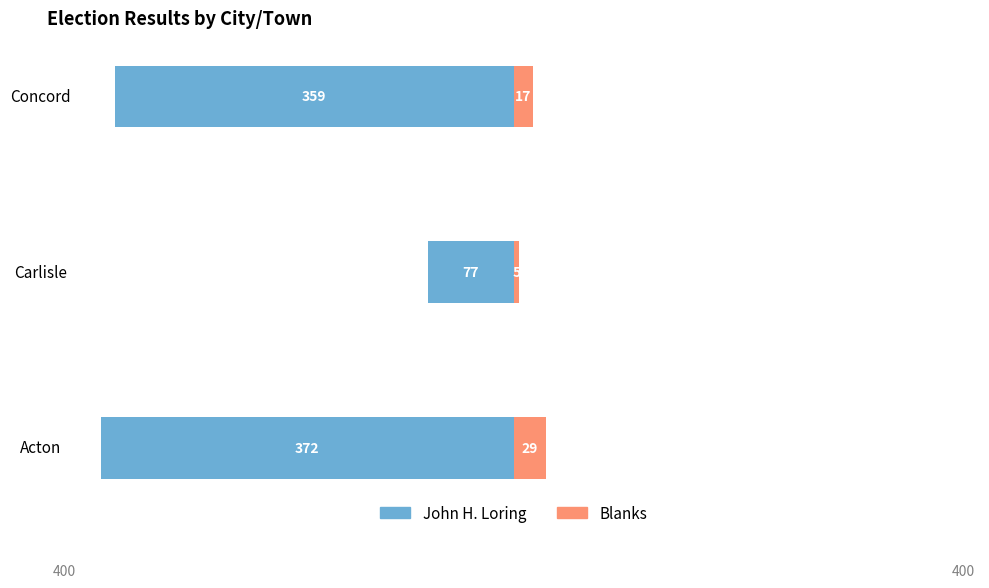

Are the bars horizontal?

Yes